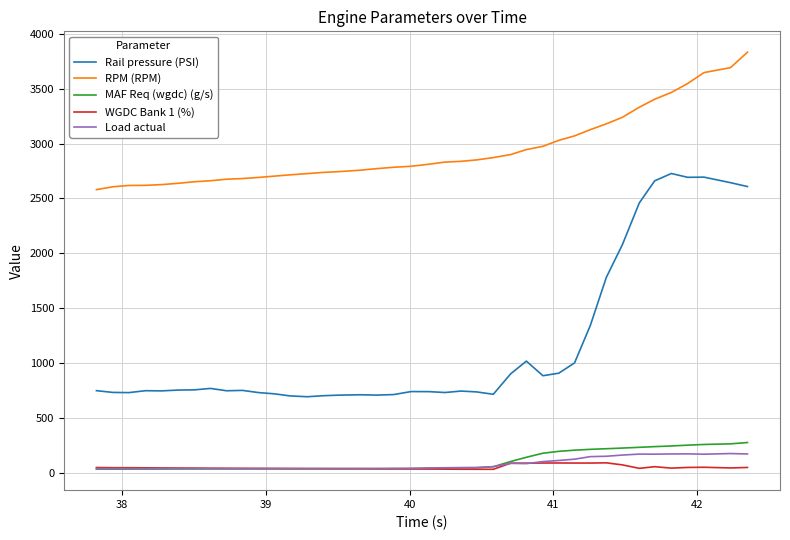

True or false: Rail pressure (PSI) and Load actual cross at least once.

False